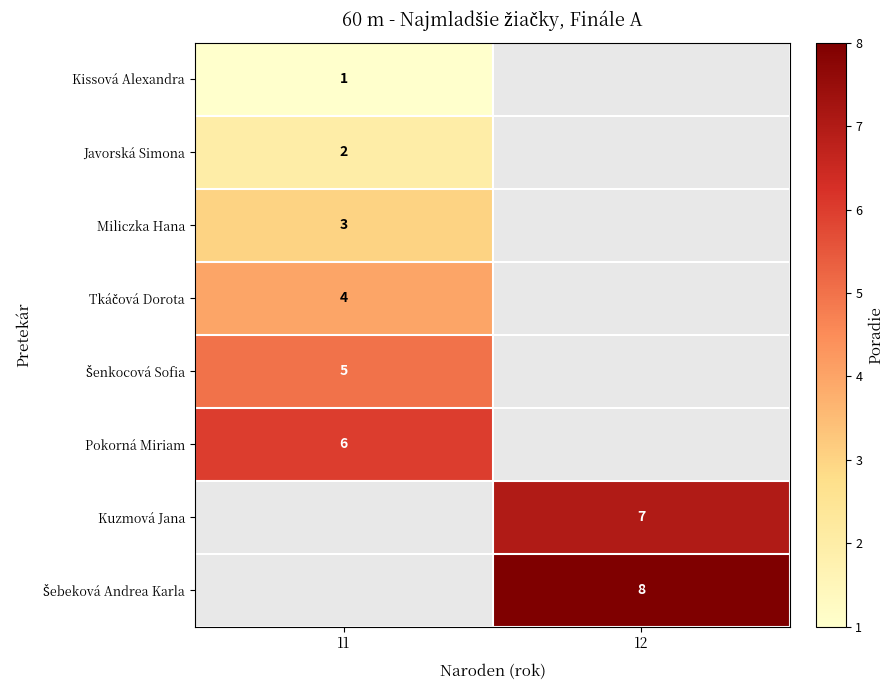

How many positive values does the Kissová Alexandra series have?

1